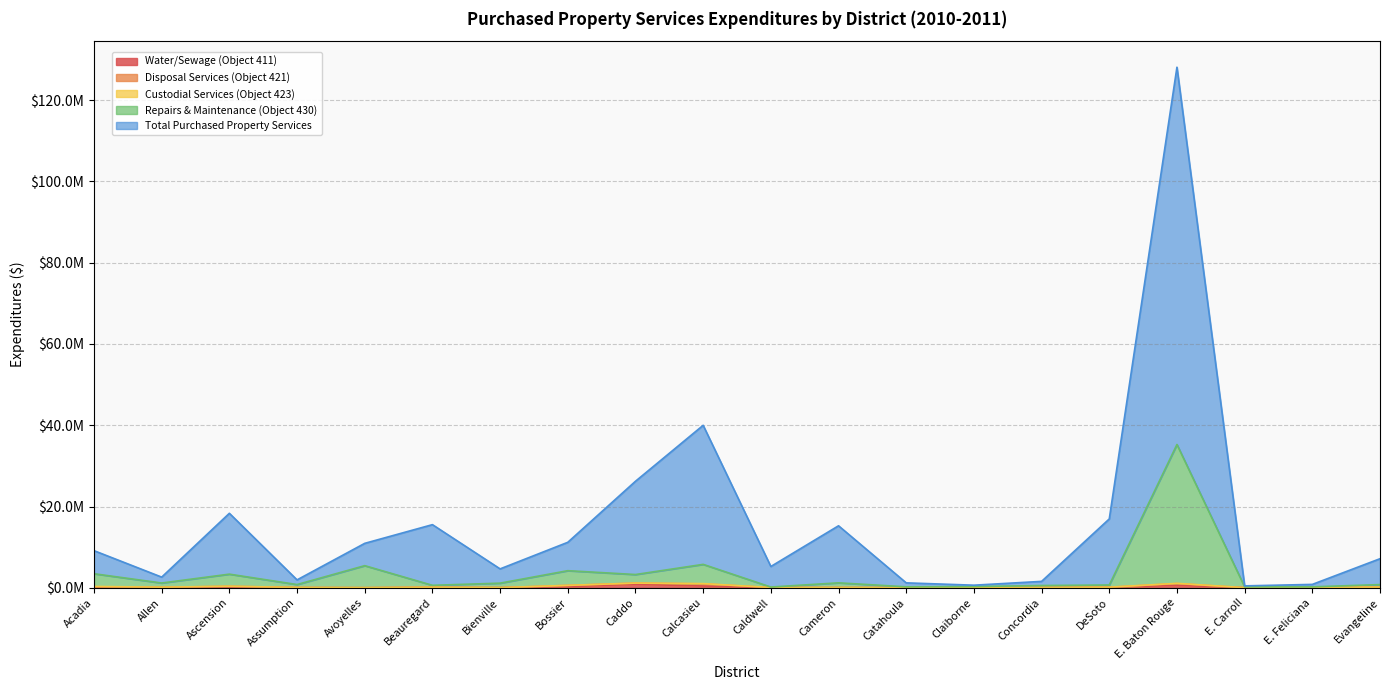

Does the chart have visible grid lines?

Yes